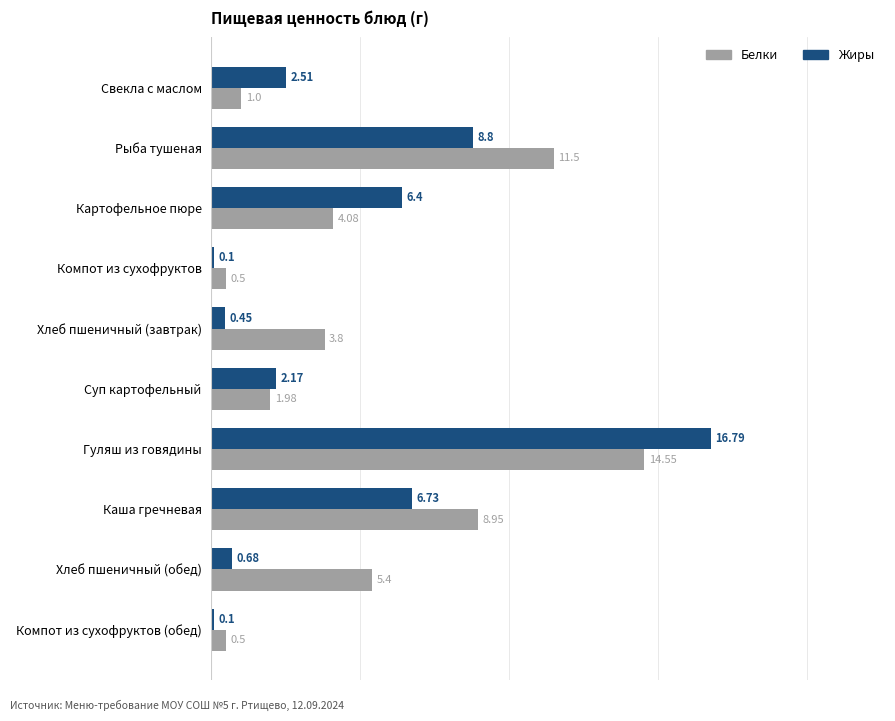

Which series has the widest spread of values?

Жиры